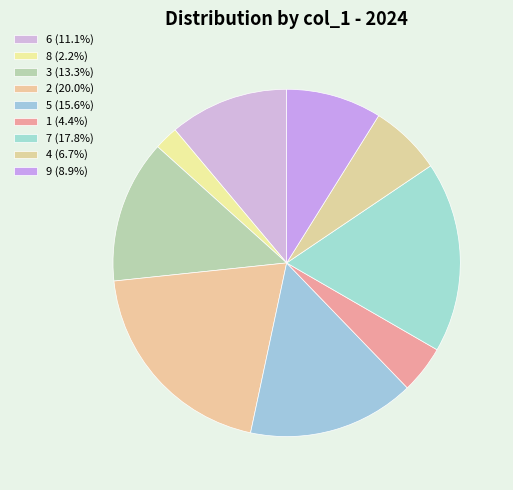

Is it true that 3 is 5% of the pie?

False